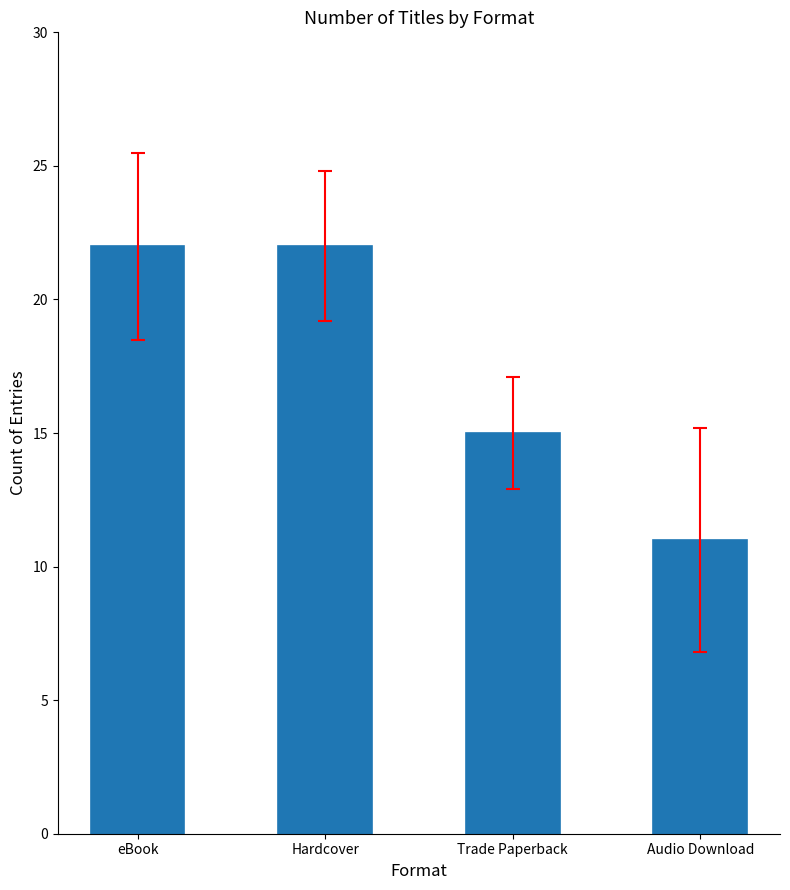

What is the average value?

18